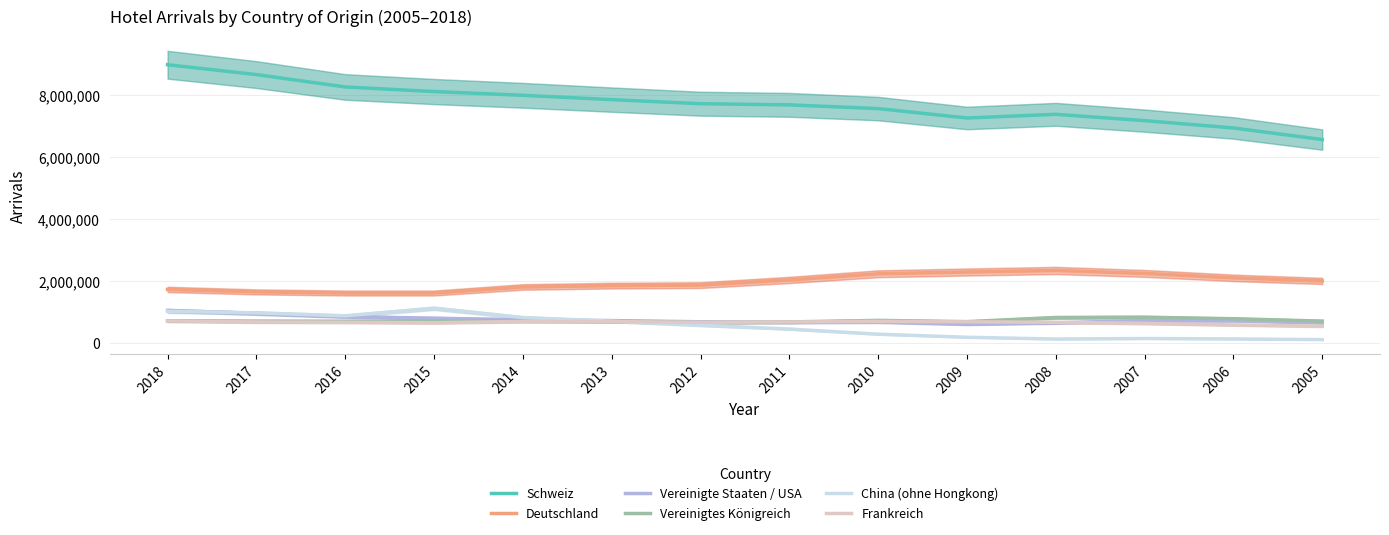

Which series has the widest spread of values?

Schweiz